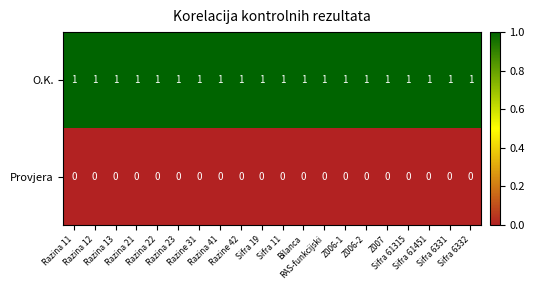

At how many categories does at least one series exceed 0?

20